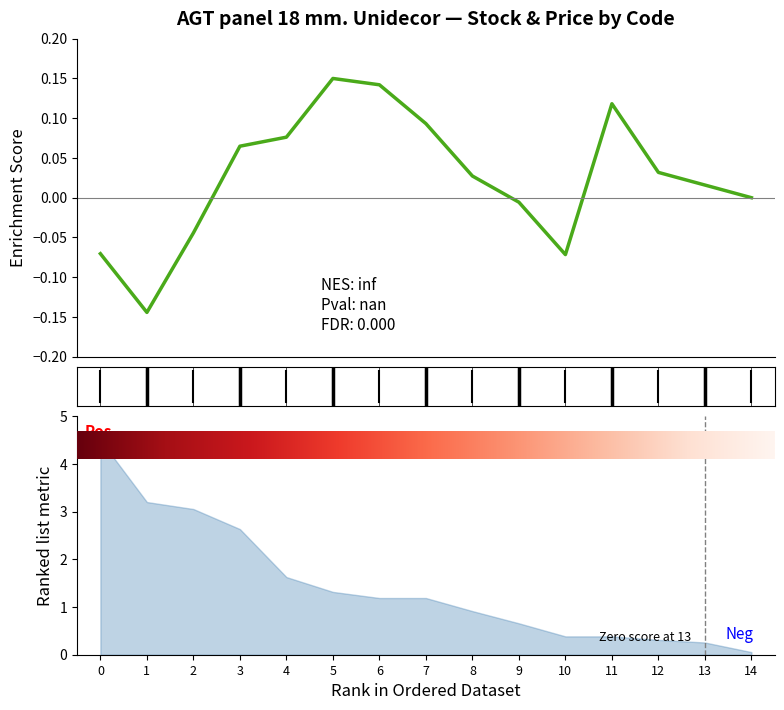

How many points are higher than both their immediate neighbors (excluding endpoints)?

2